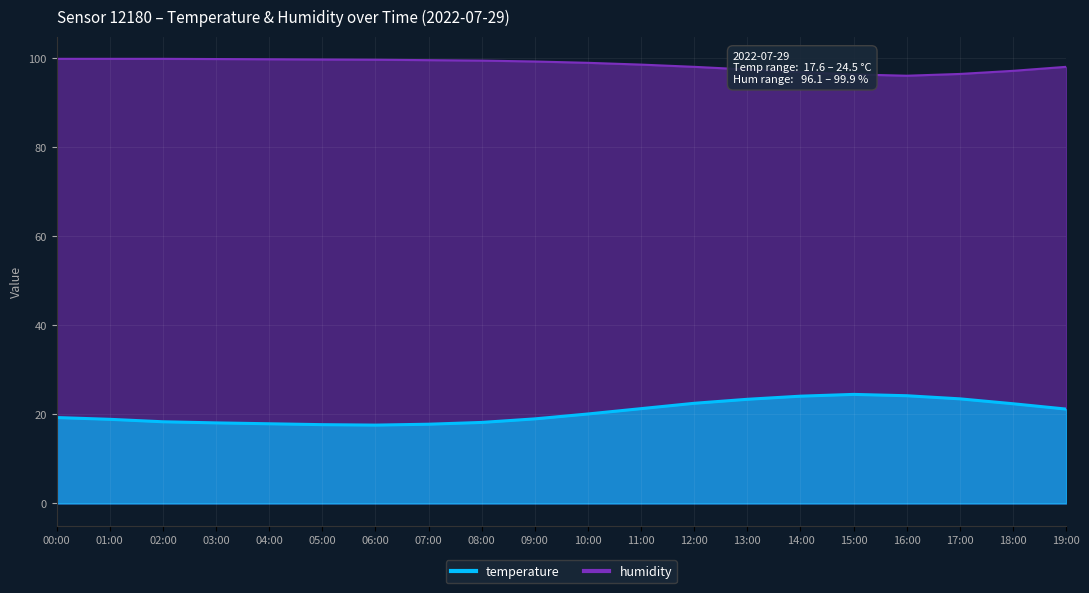

Reading right to left, extract all data points from this chart.

temperature: 19:00=21.2	18:00=22.4	17:00=23.5	16:00=24.2	15:00=24.5	14:00=24.1	13:00=23.4	12:00=22.5	11:00=21.3	10:00=20.1	09:00=19.0	08:00=18.2	07:00=17.8	06:00=17.6	05:00=17.7	04:00=17.9	03:00=18.1	02:00=18.4	01:00=18.9	00:00=19.3
humidity: 19:00=98.1	18:00=97.2	17:00=96.5	16:00=96.1	15:00=96.4	14:00=96.9	13:00=97.5	12:00=98.1	11:00=98.6	10:00=99.0	09:00=99.3	08:00=99.5	07:00=99.6	06:00=99.7	05:00=99.8	04:00=99.8	03:00=99.8	02:00=99.9	01:00=99.9	00:00=99.9